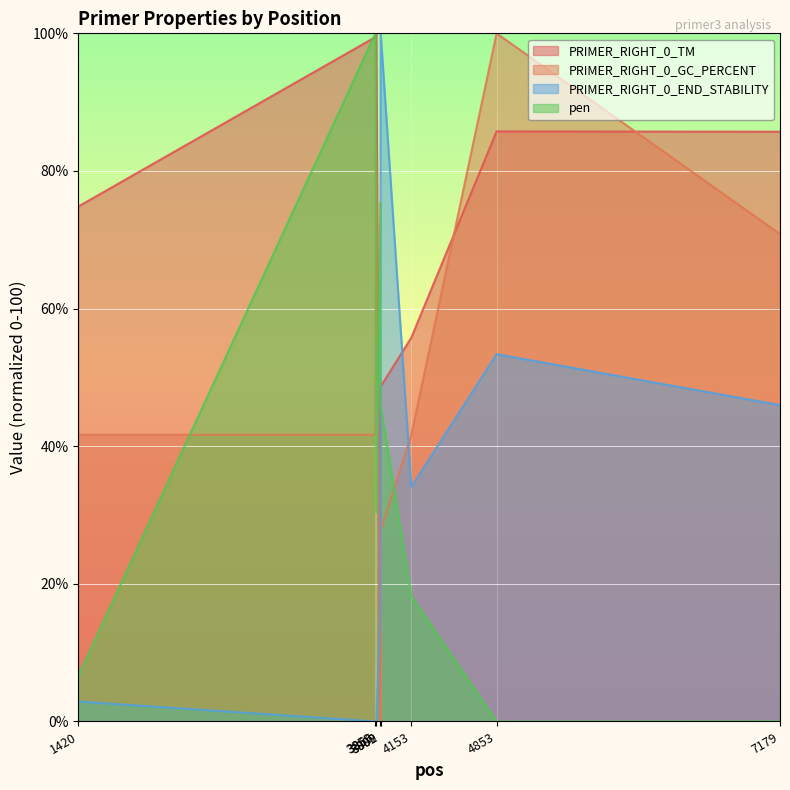

What is the difference between the highest and lowest values at 3902?

72.2